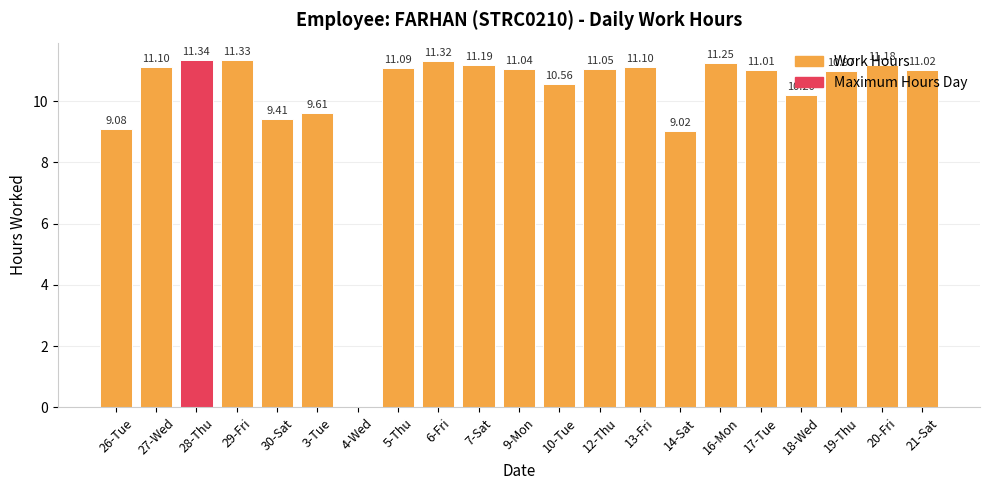

Which has a higher value, 5-Thu or 19-Thu?

5-Thu